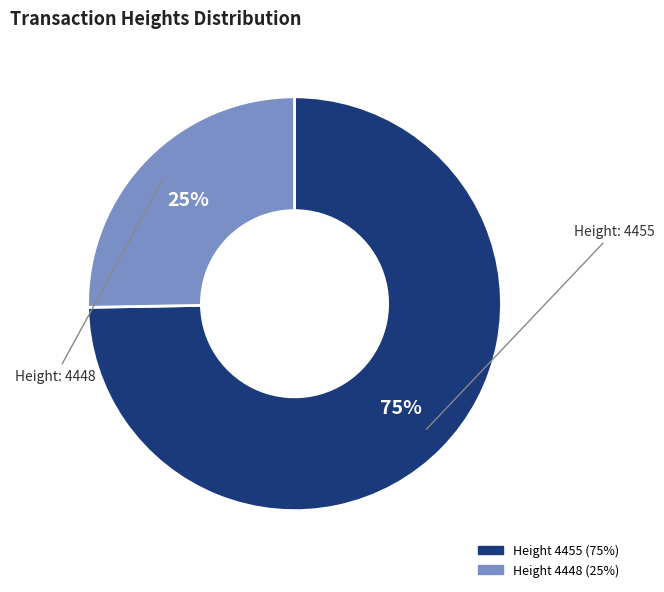

To the nearest percent, what is the average slice percentage?

50%